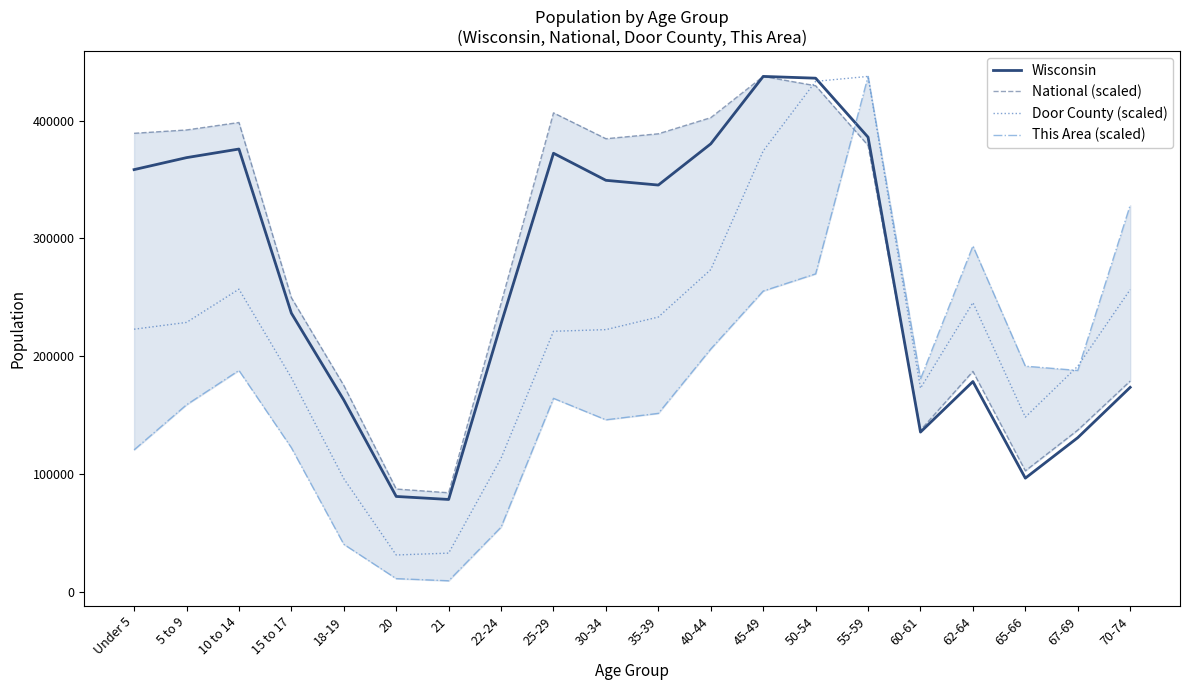

At 20, list the series in order from largest to smallest.

National (scaled), Wisconsin, Door County (scaled), This Area (scaled)